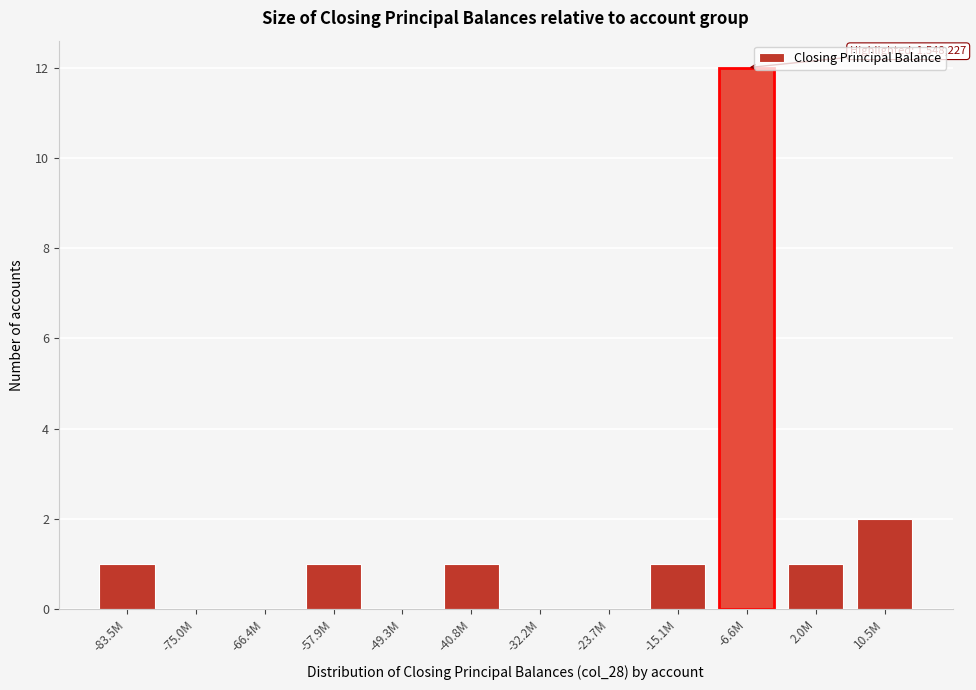

Reading left to right, transcribe all the data shown in this chart.

-83.5M=1	-75.0M=0	-66.4M=0	-57.9M=1	-49.3M=0	-40.8M=1	-32.2M=0	-23.7M=0	-15.1M=1	-6.6M=12	2.0M=1	10.5M=2